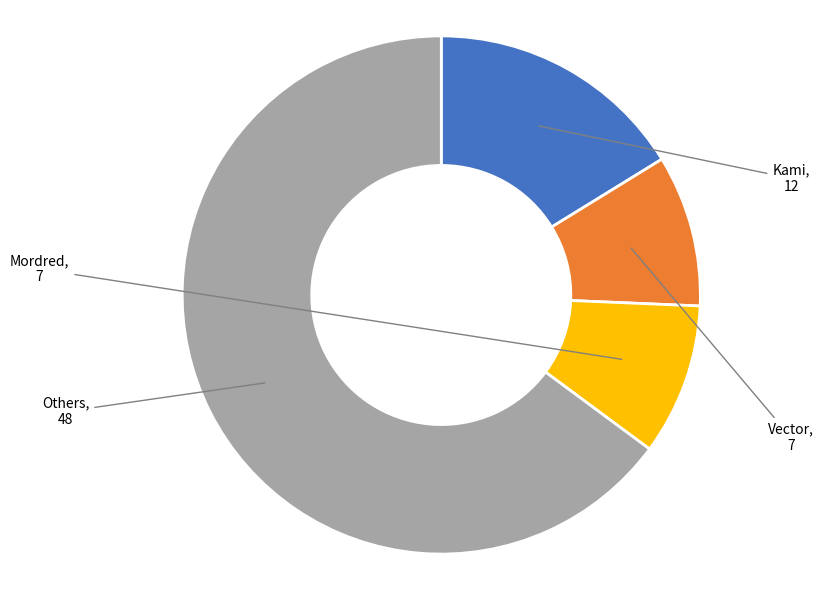

What is the largest slice in the pie chart?

Others